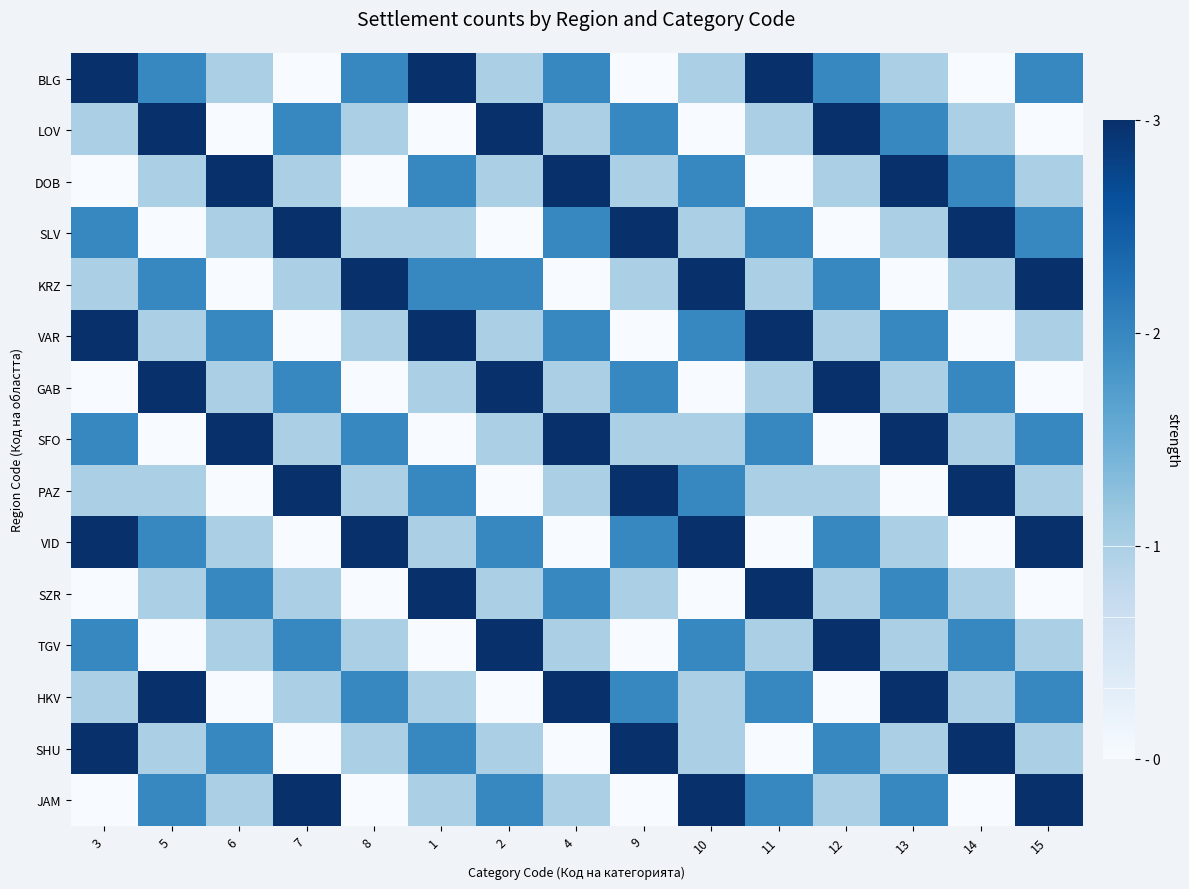

Which label corresponds to the largest value in the chart?

3